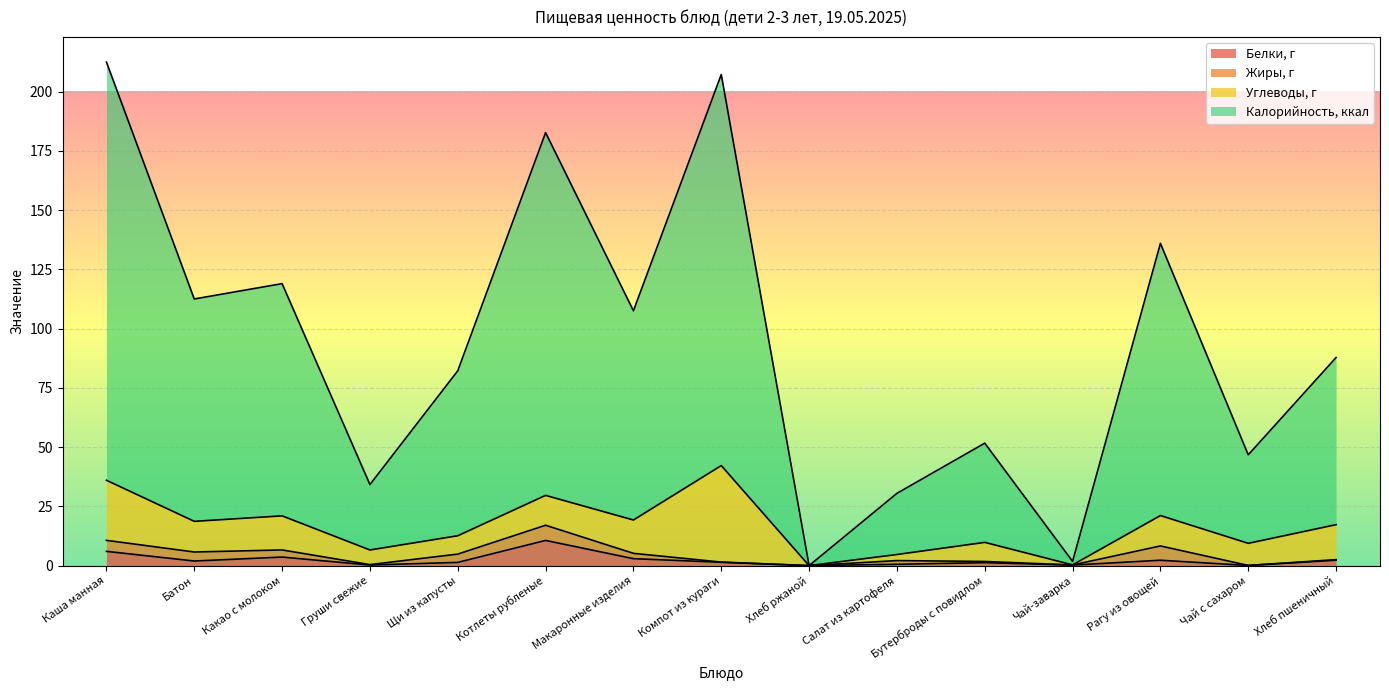

What is the greatest value displayed?

212.4